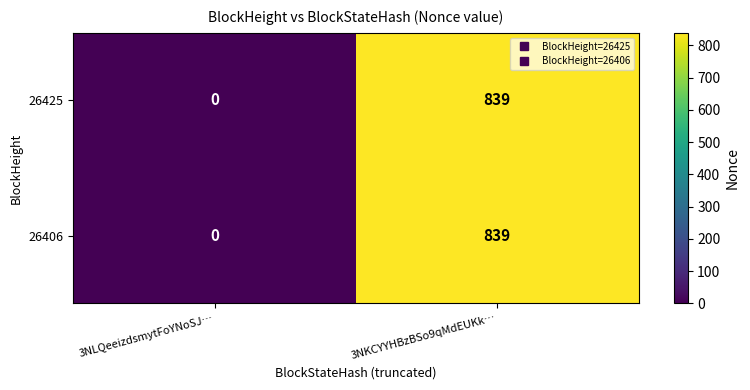

Rank the categories by 26425 value from highest to lowest.

3NKCYYHBzBSo9qMdEUKk…, 3NLQeeizdsmytFoYNoSJ…